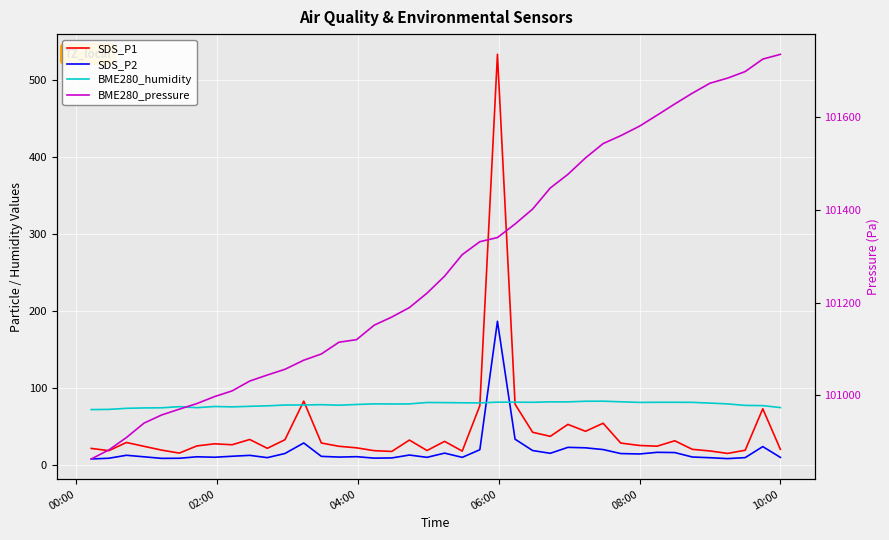

What is the value of the SDS_P2 point at the 3rd from the left?

13.0